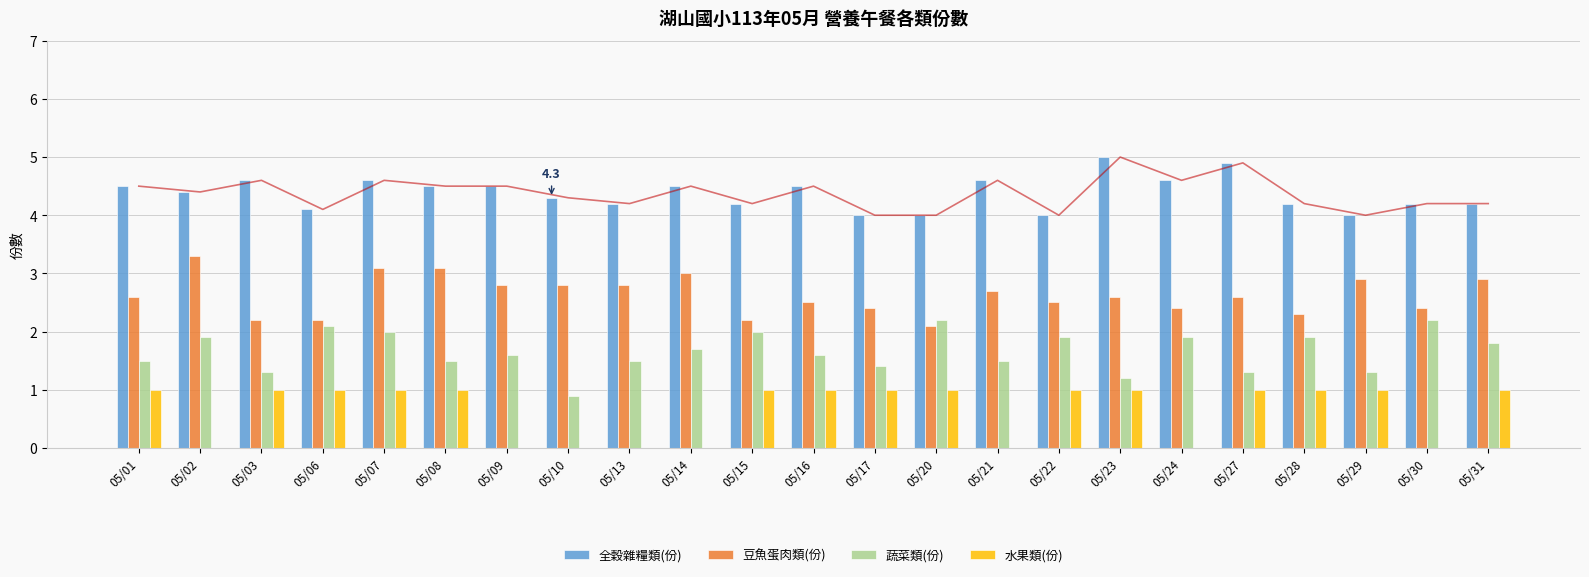

How many data points in 全穀雜糧類(份) are above 4?

19